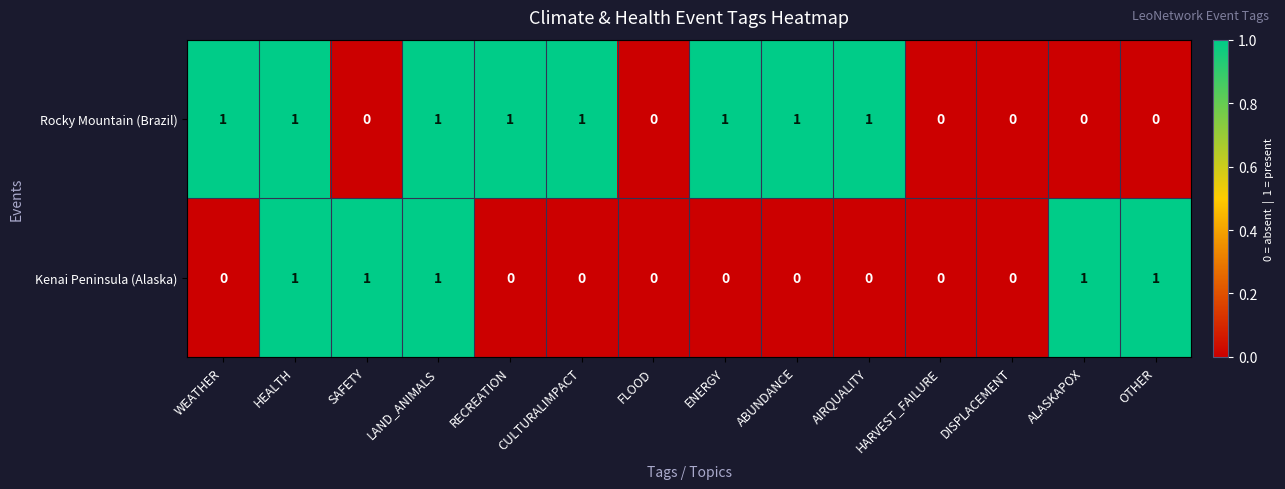

Count the Kenai Peninsula (Alaska) values in the range 0 to 1.

14